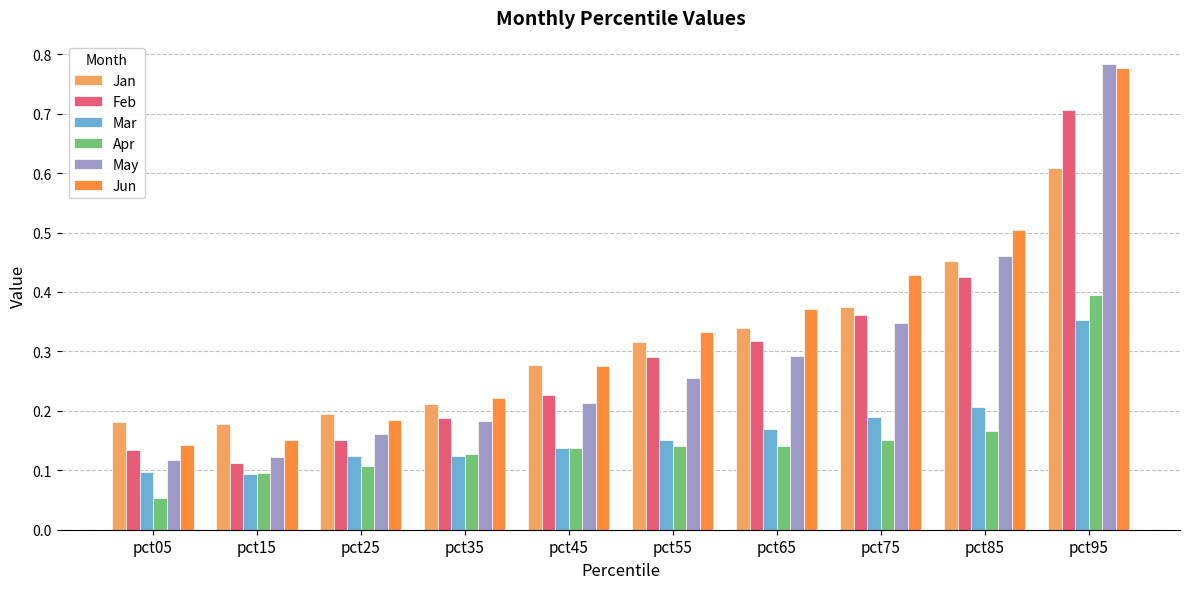

What is the difference between the maximum and second lowest values in the May series?

0.7